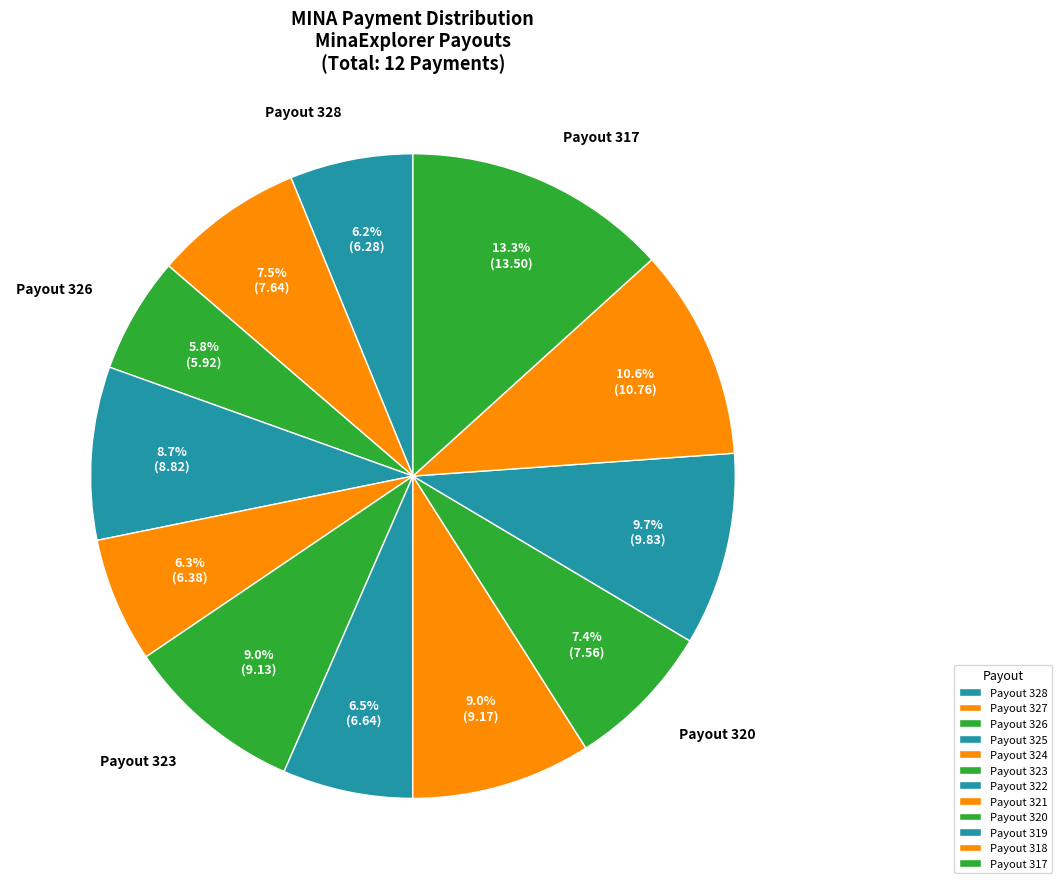

Is Payout 319 the majority of the pie?

No